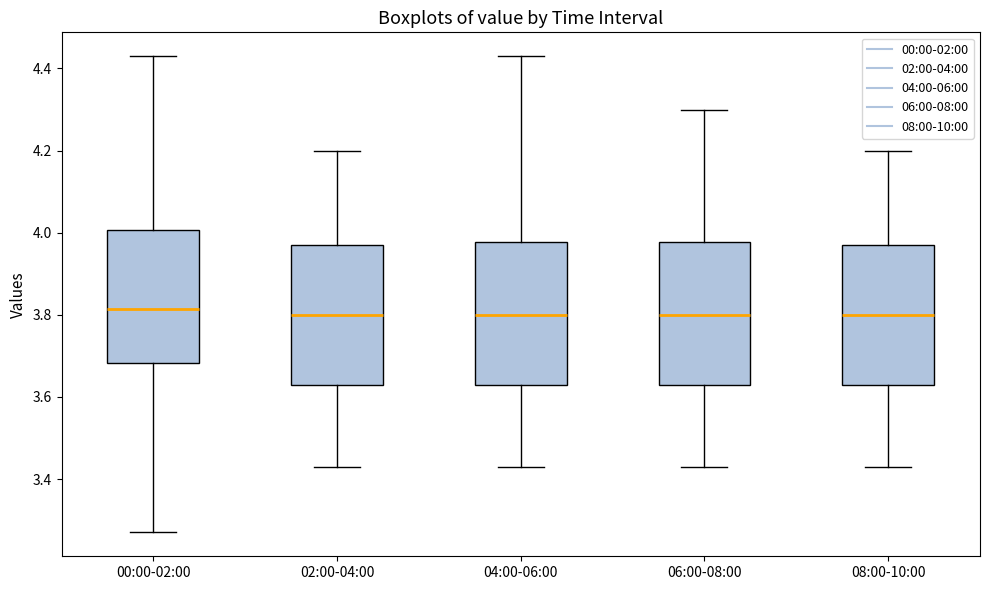

Where does the lower whisker of the box for 06:00-08:00 end on the y-axis? The values are not printed on the chart, so give them approximately, as read against the axis.

3.44